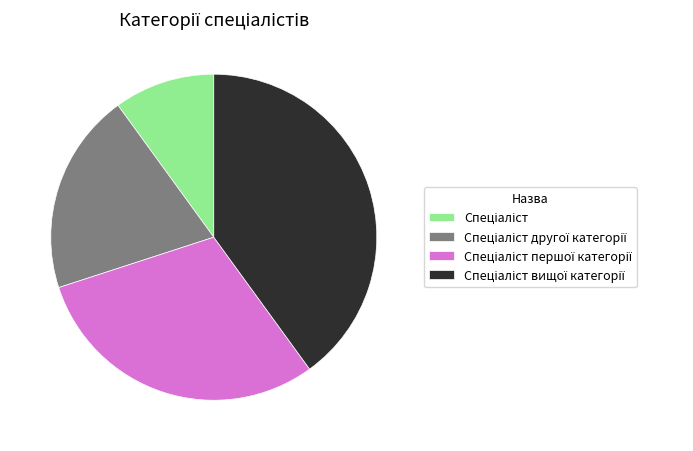

Is there a majority slice in this chart?

No